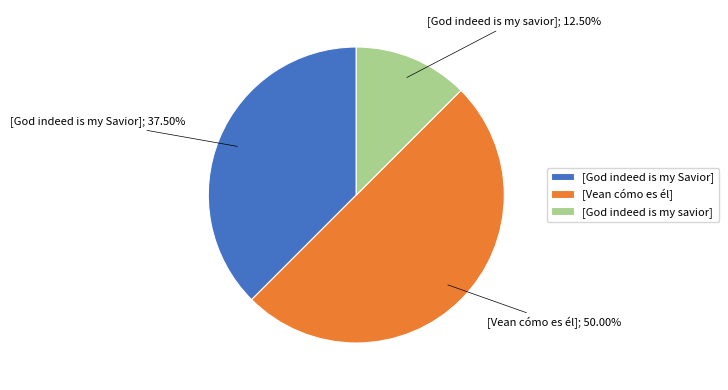

Does [God indeed is my Savior] represent more than half of the total?

No